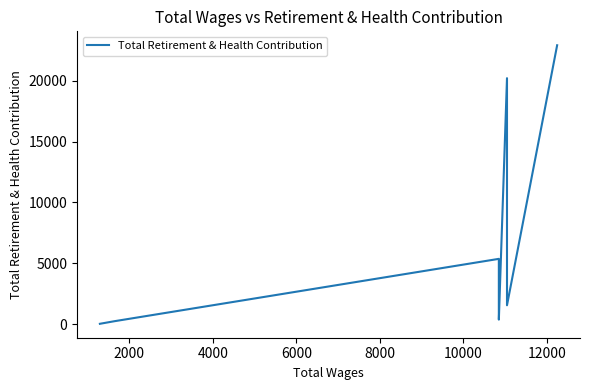

The chart shows a value of 32341 at 8000. True or false?

False